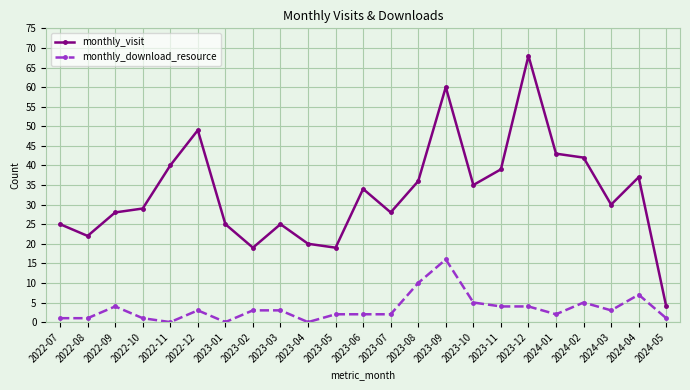

How many categories are shown in the chart?

23